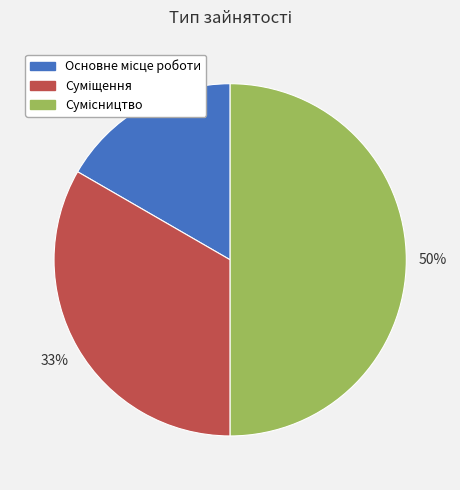

To the nearest percent, what is the average slice percentage?

33%